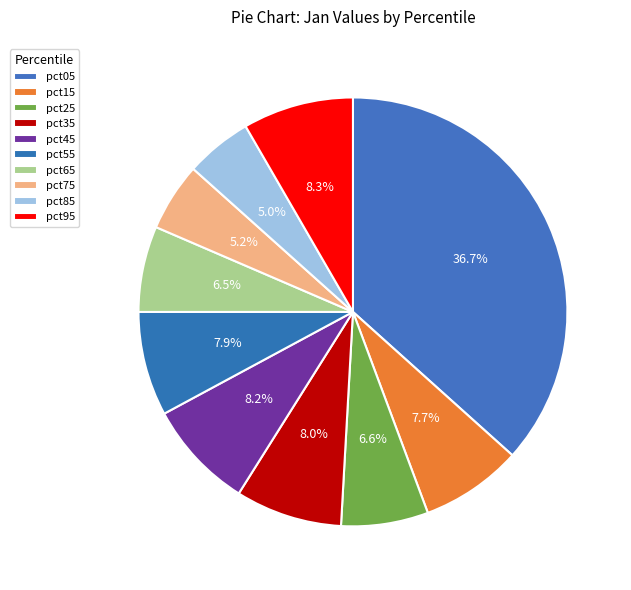

Does pct45 account for over 50% of the chart?

No